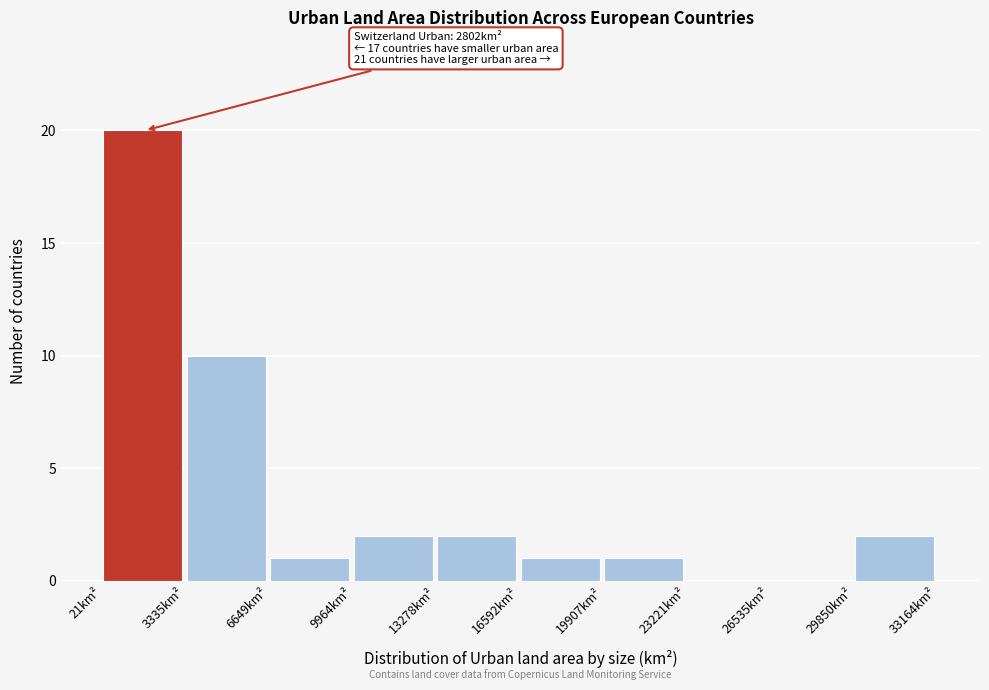

Over which range of the x-axis is the bar tallest?

0 to 3500